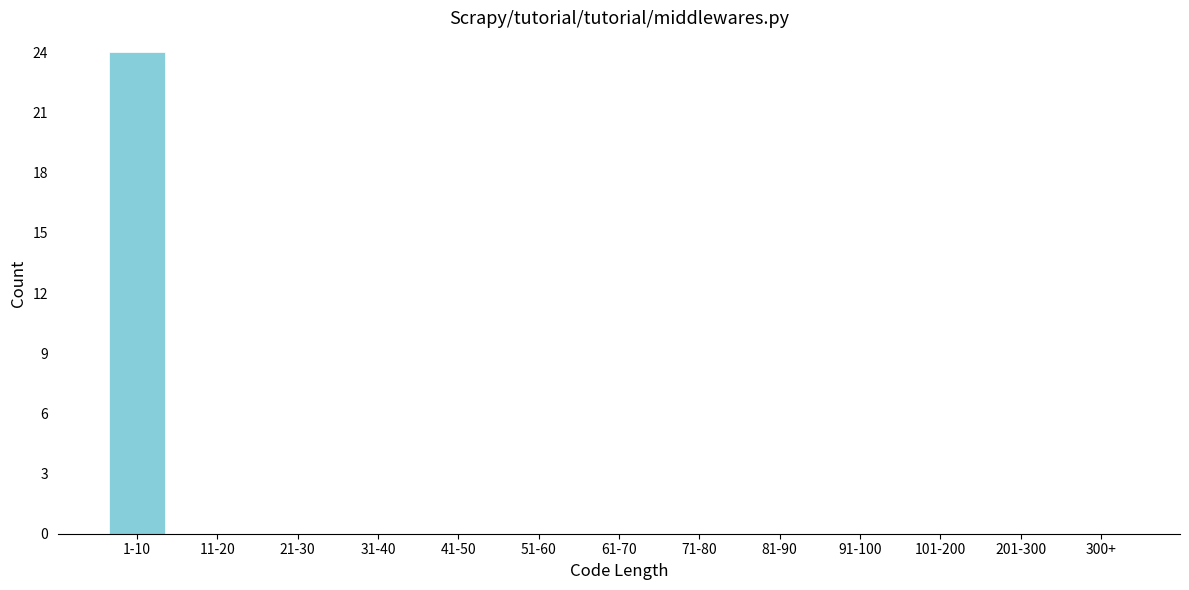

Reading right to left, list all the values displayed in this chart.

300+=0	201-300=0	101-200=0	91-100=0	81-90=0	71-80=0	61-70=0	51-60=0	41-50=0	31-40=0	21-30=0	11-20=0	1-10=24